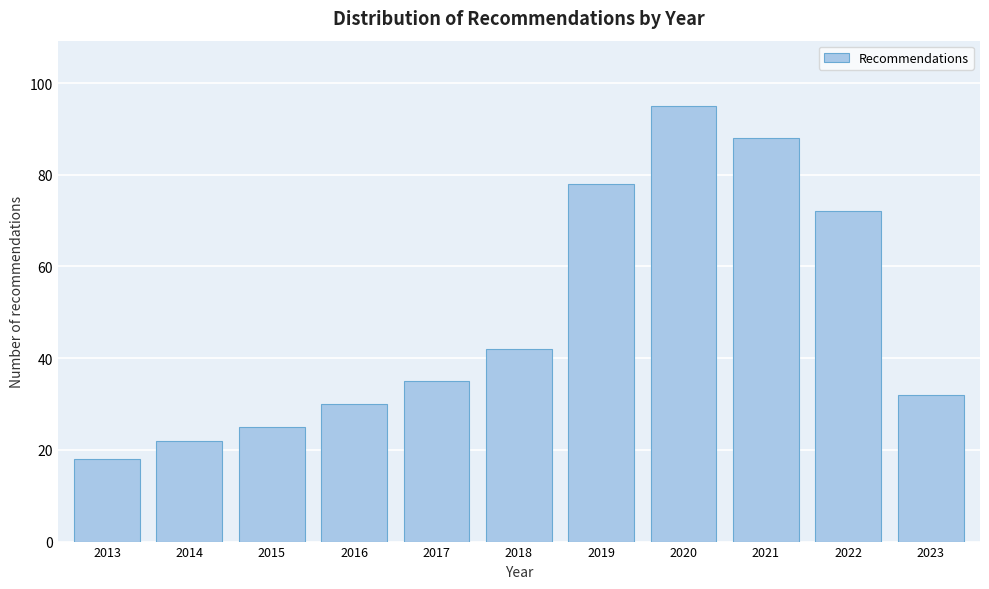

Reading left to right, list all the values displayed in this chart.

18	22	25	30	35	42	78	95	88	72	32